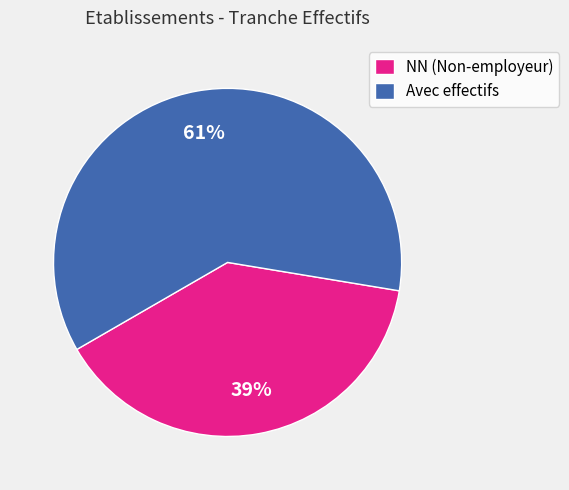

True or false: Avec effectifs accounts for 61% of the total.

True